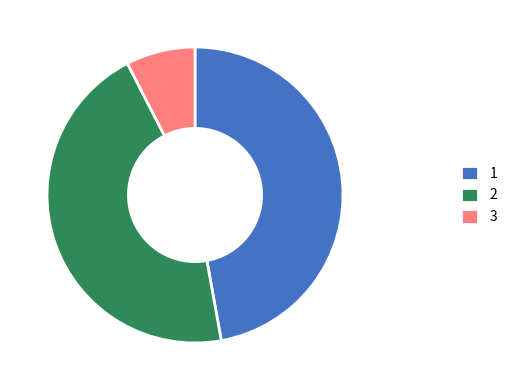

What is the smallest slice in the pie chart?

3